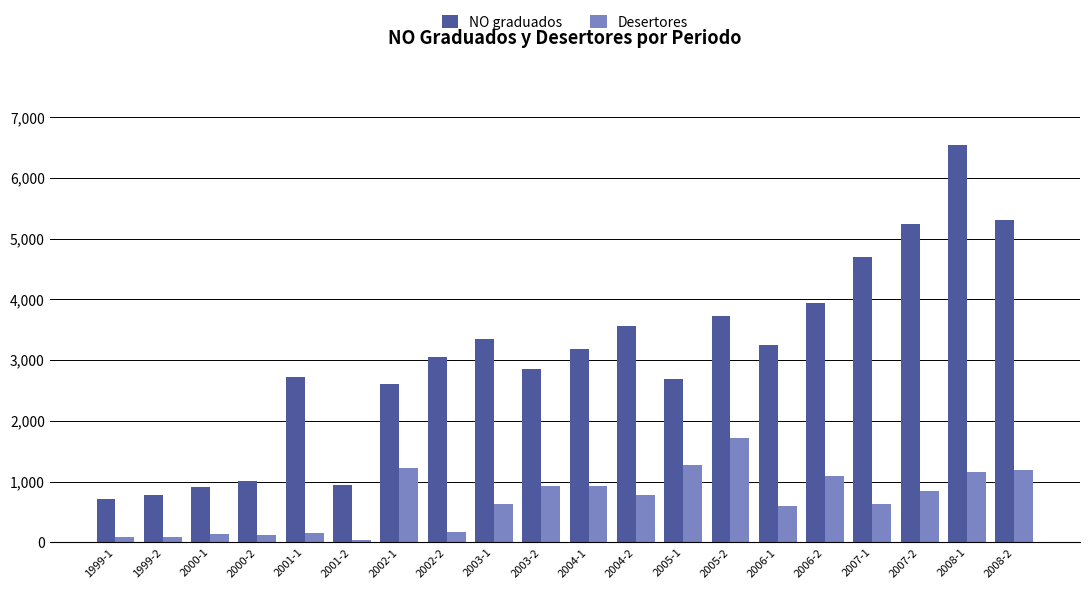

Where does the Desertores series first go above 780?

2002-1